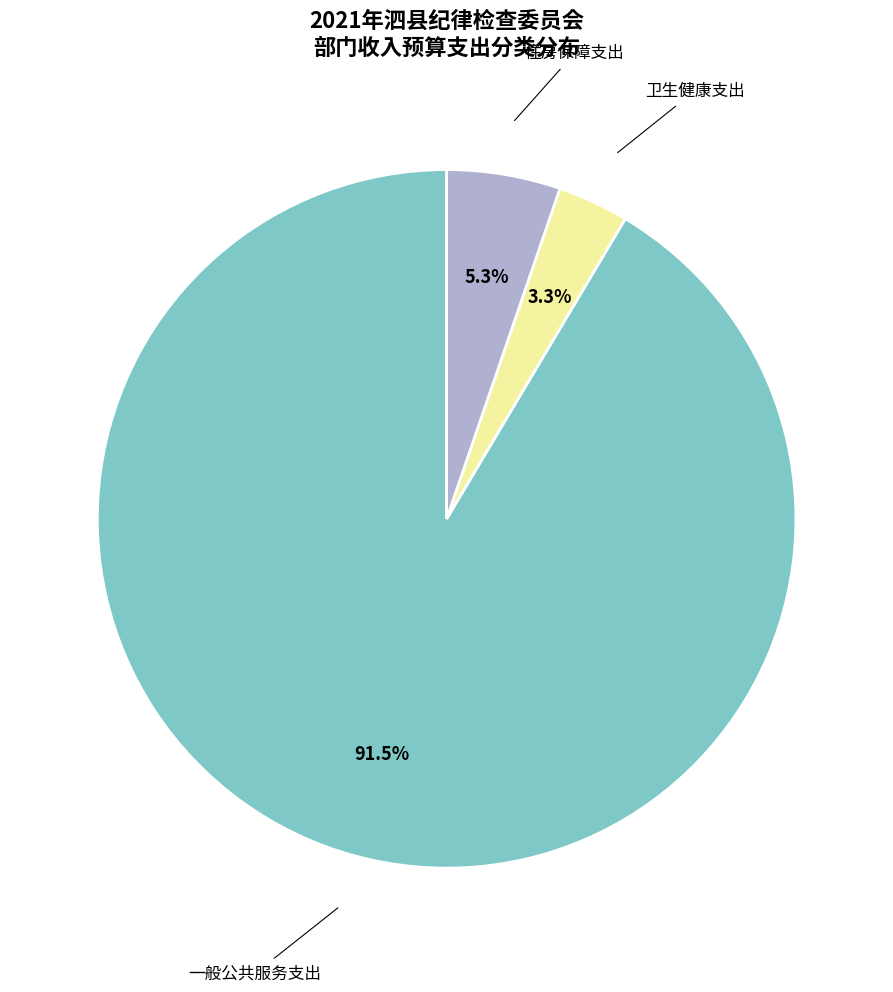

Which has a higher value, 住房保障支出 or 卫生健康支出?

住房保障支出